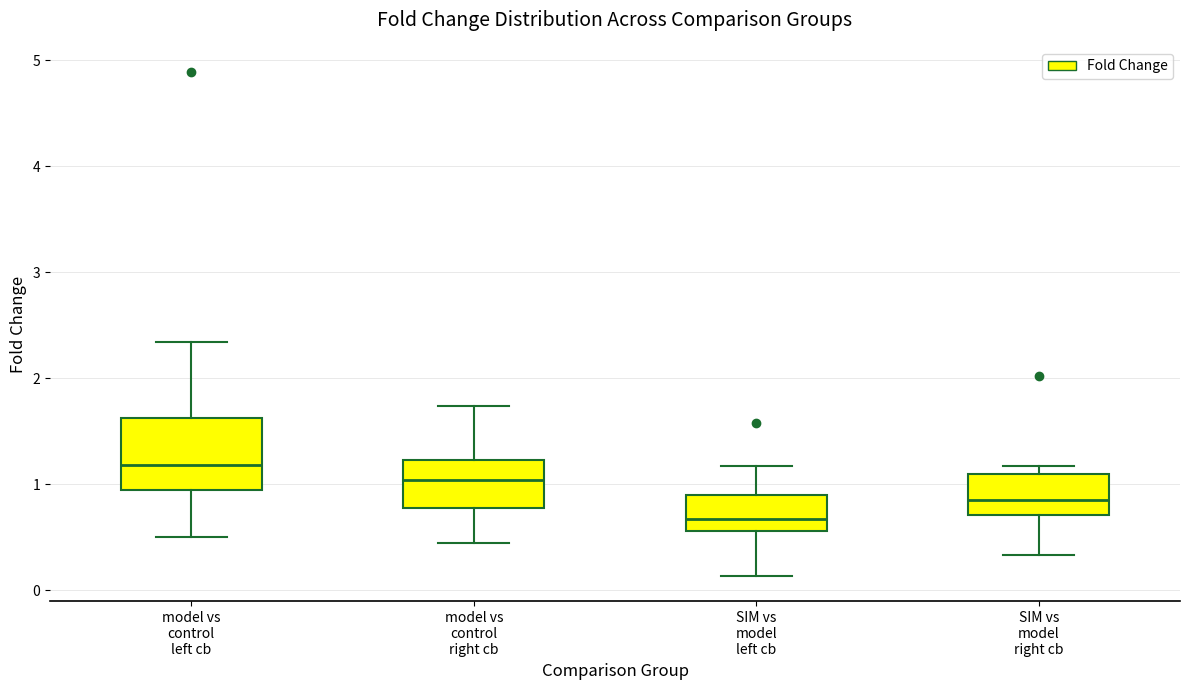

Comparing the boxes themselves (not the whiskers), which one is the tallest?

model vs control left cb